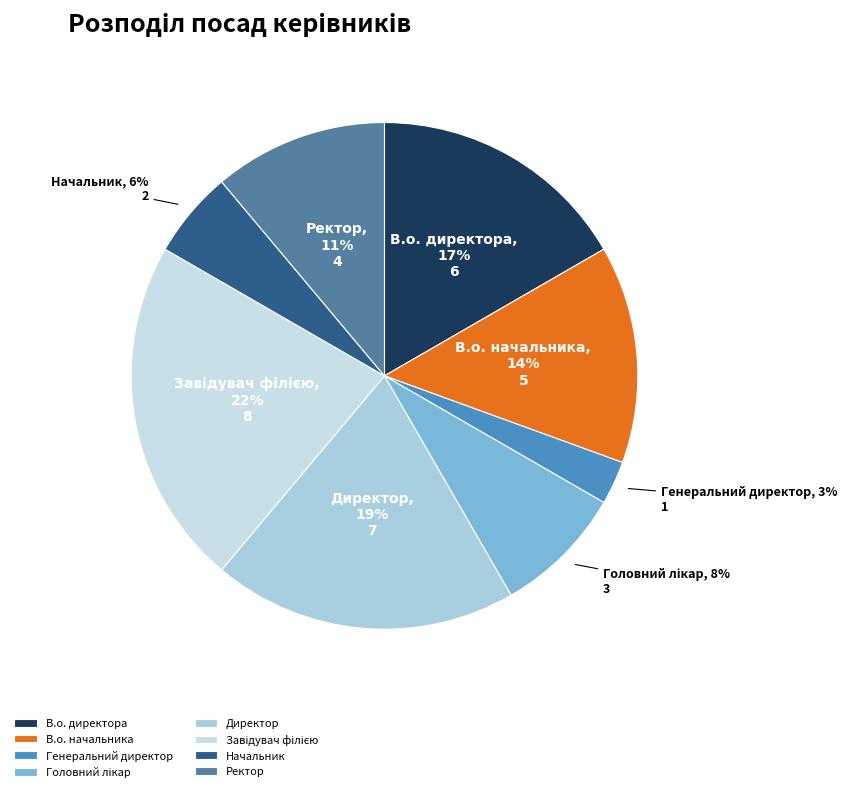

To the nearest percent, what percentage of the pie is В.о. директора?

17%